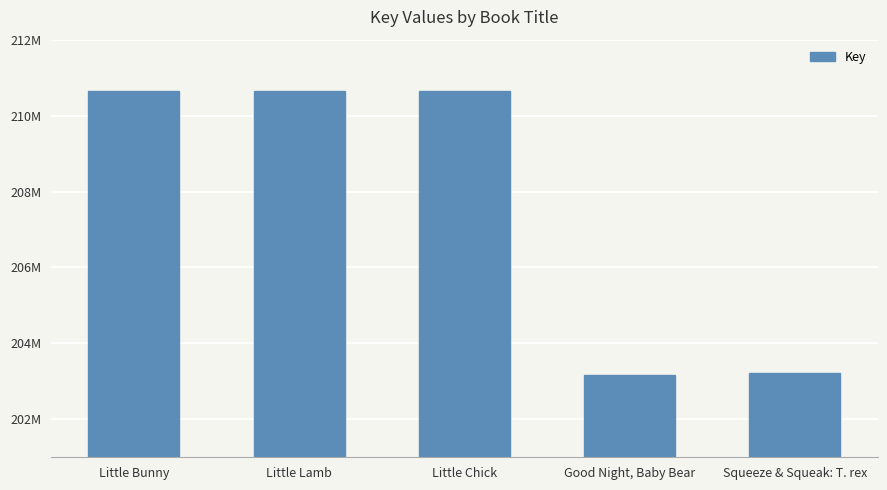

Between Good Night, Baby Bear and Little Lamb, which is larger?

Little Lamb